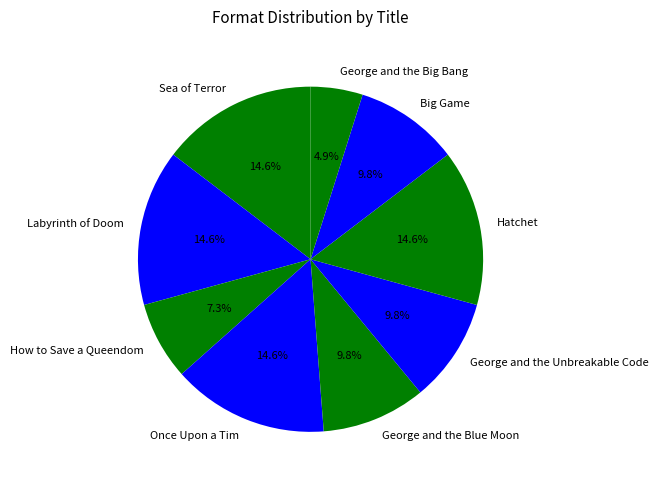

To the nearest percent, what is the average slice percentage?

11%